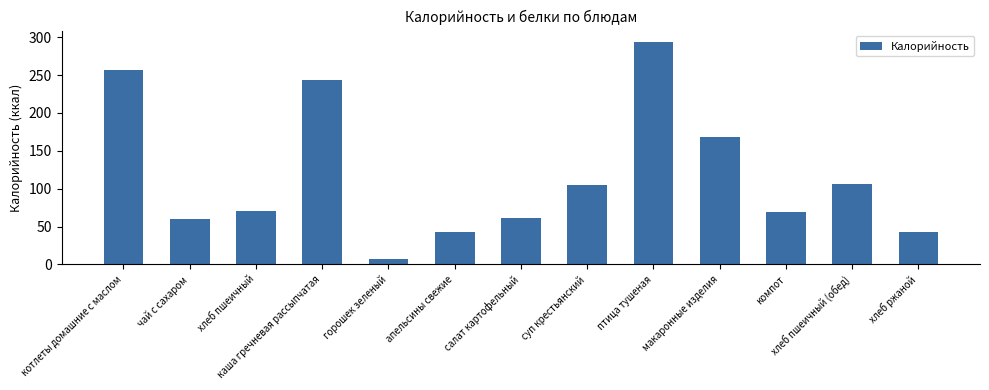

How many bars are there in total?

13